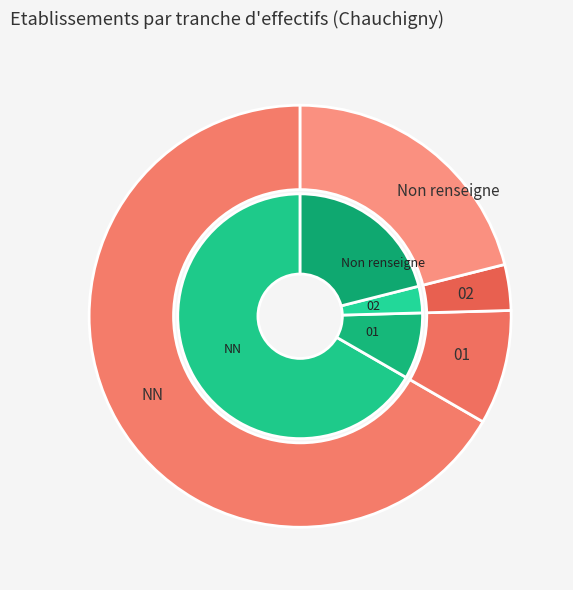

Approximately how many times larger is the value at 01 compared to ?

0.4